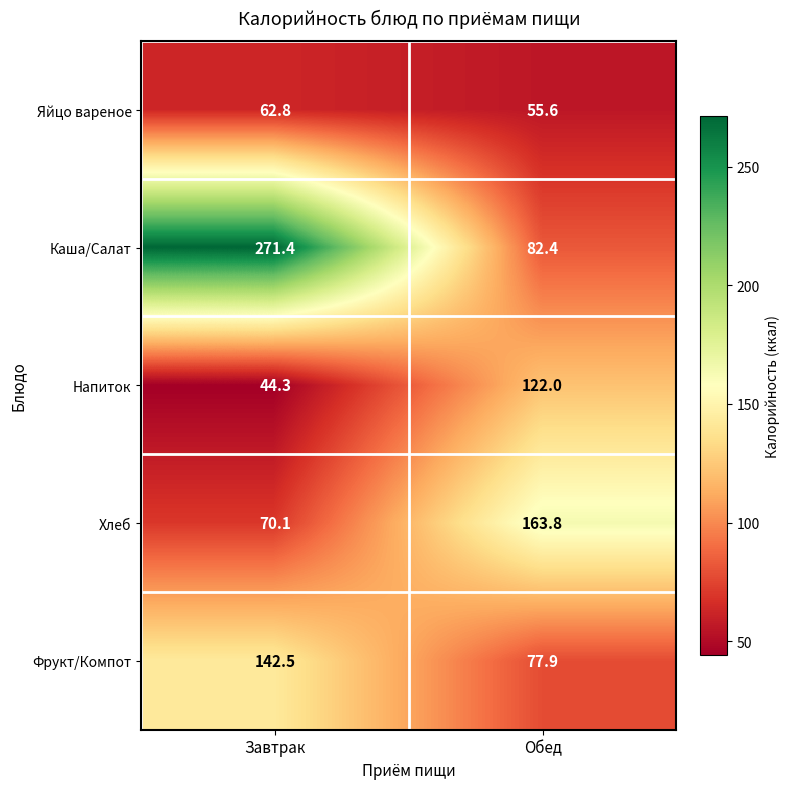

Rank the categories by Каша/Салат value from lowest to highest.

Обед, Завтрак